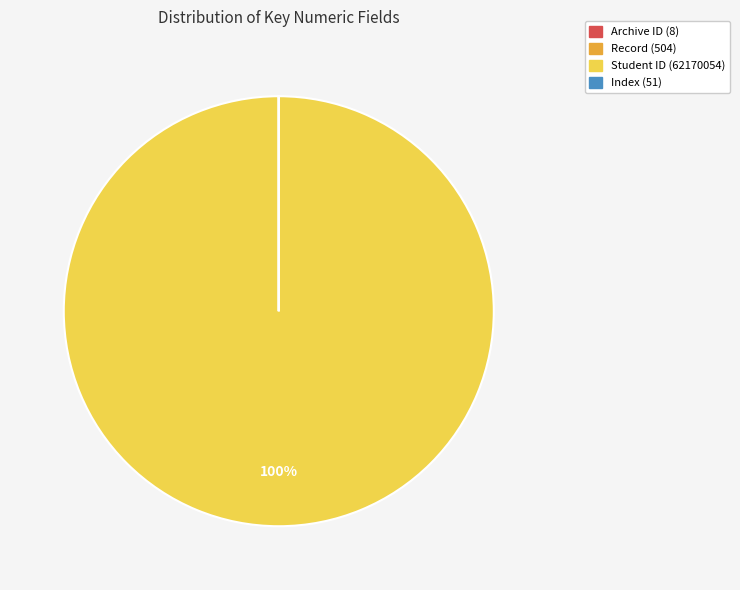

Is Student ID (62170054) the majority of the pie?

Yes